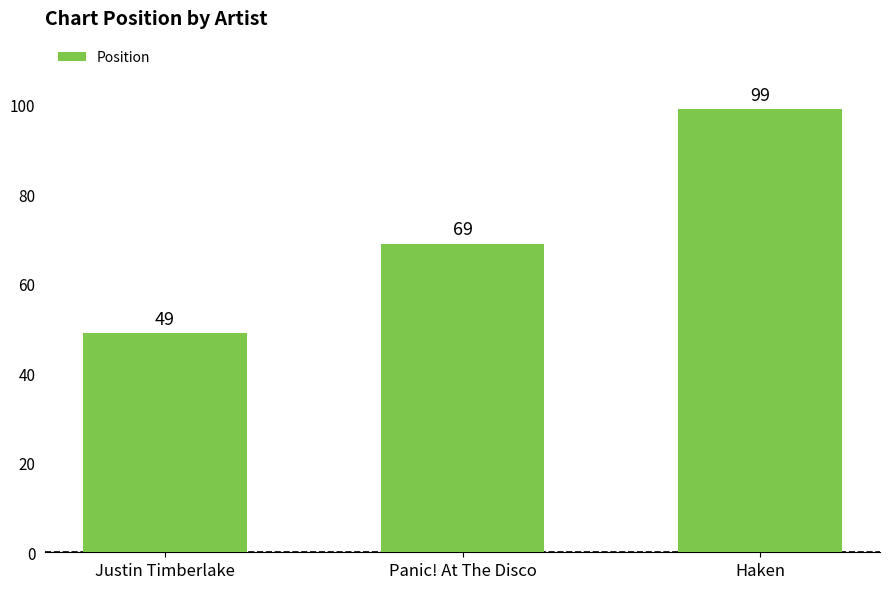

What is the value of the 1st bar from the left?

49